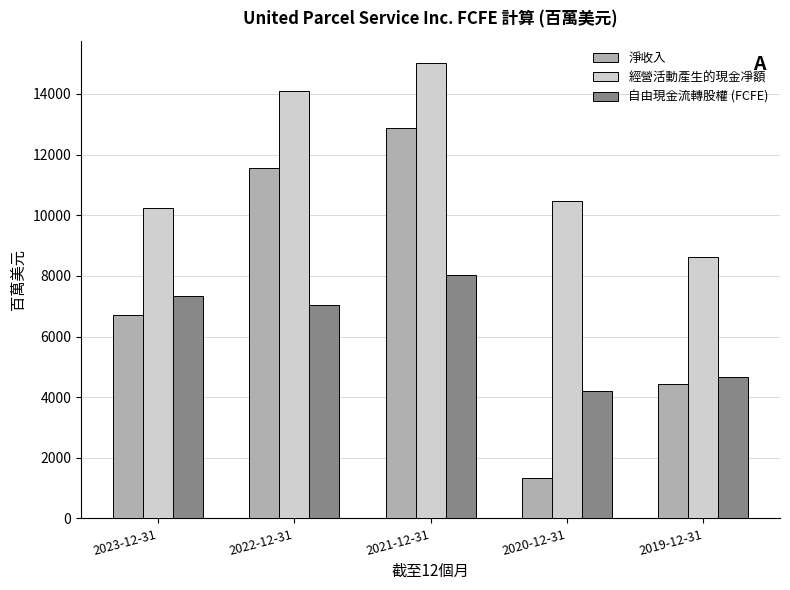

Which category has the highest value in the 淨收入 series?

2021-12-31